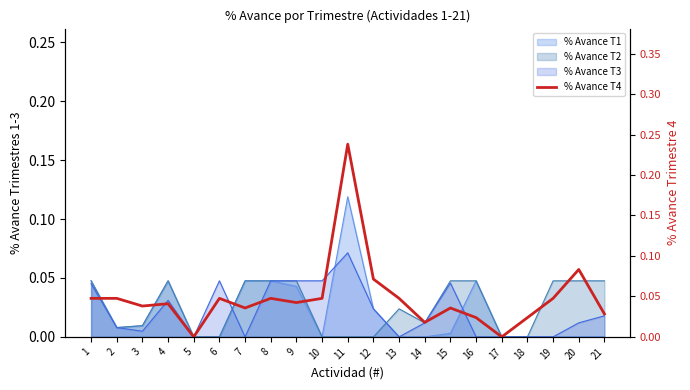

What is the sum of the values at 16 and 13?

0.1